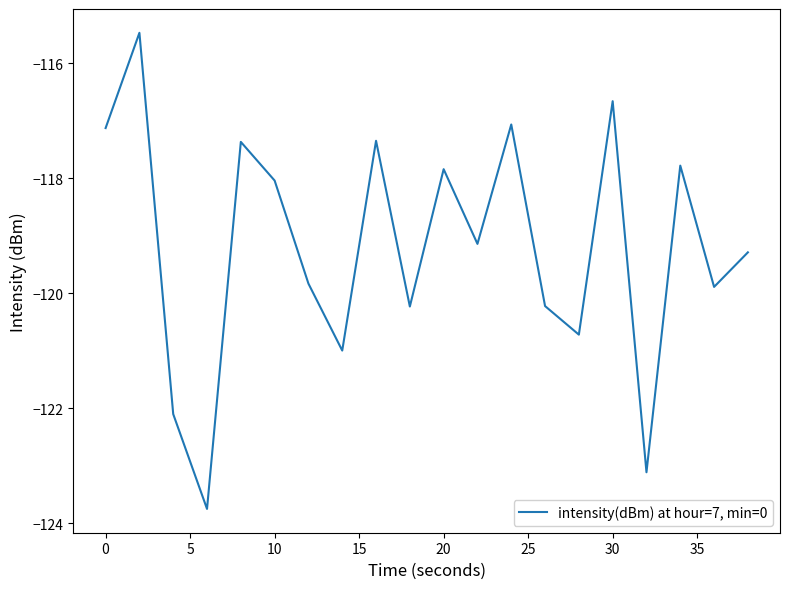

What is the greatest value displayed?

-115.5